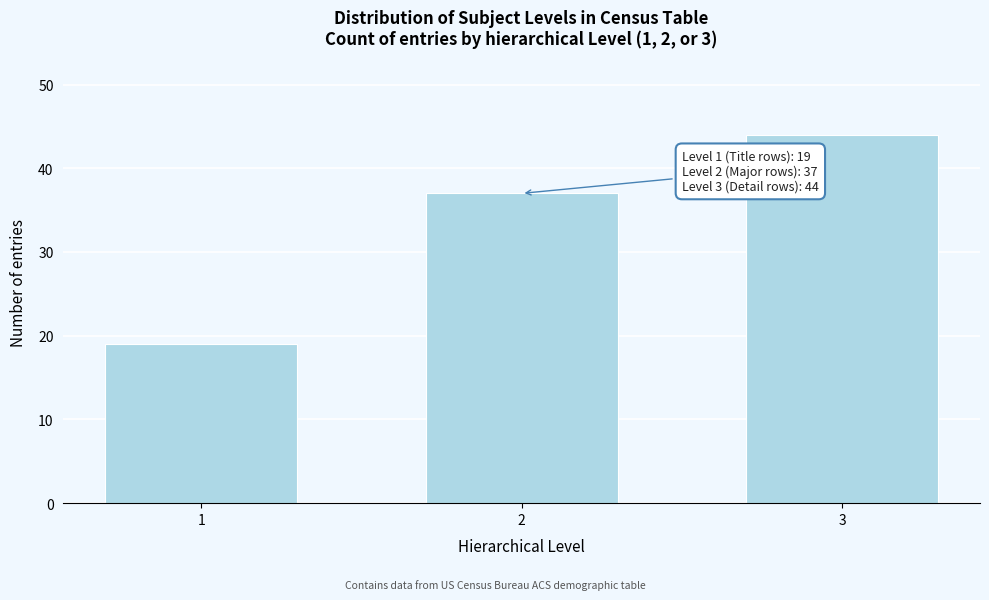

Reading left to right, transcribe all the data shown in this chart.

1=19	2=37	3=44